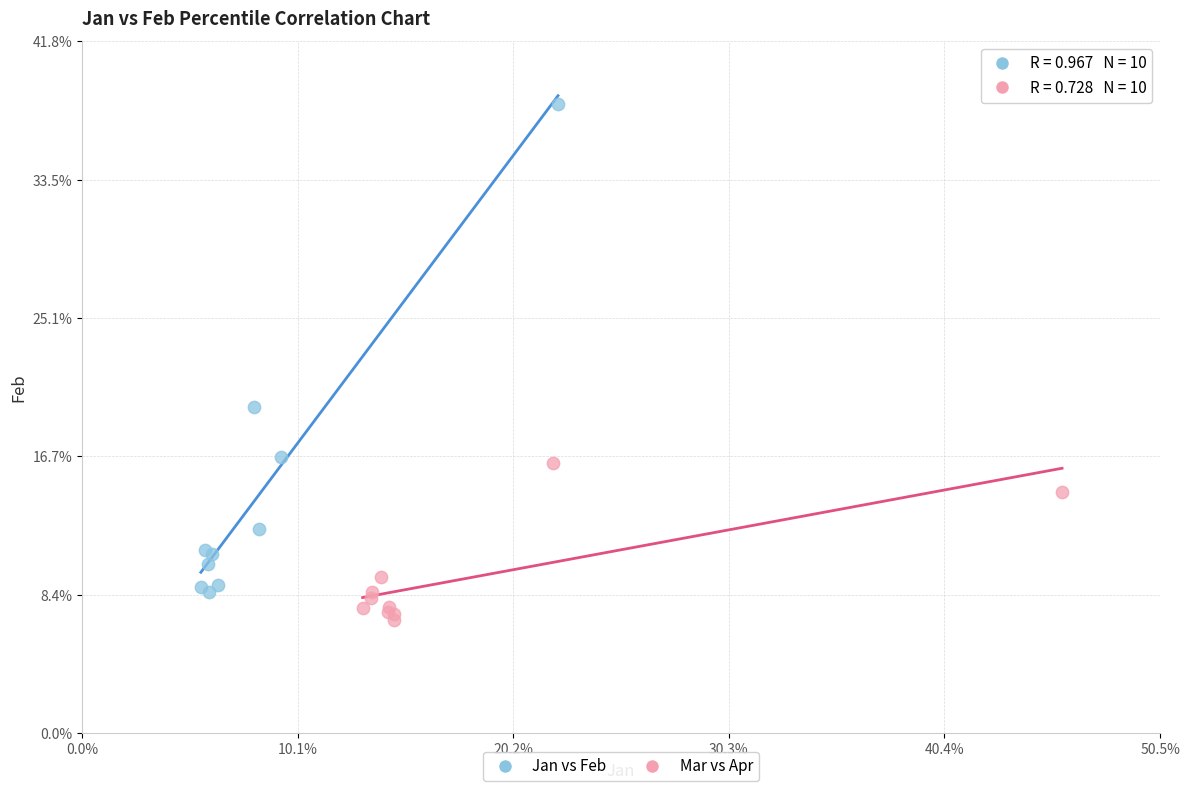

Which series reaches the maximum Y coordinate?

Jan vs Feb